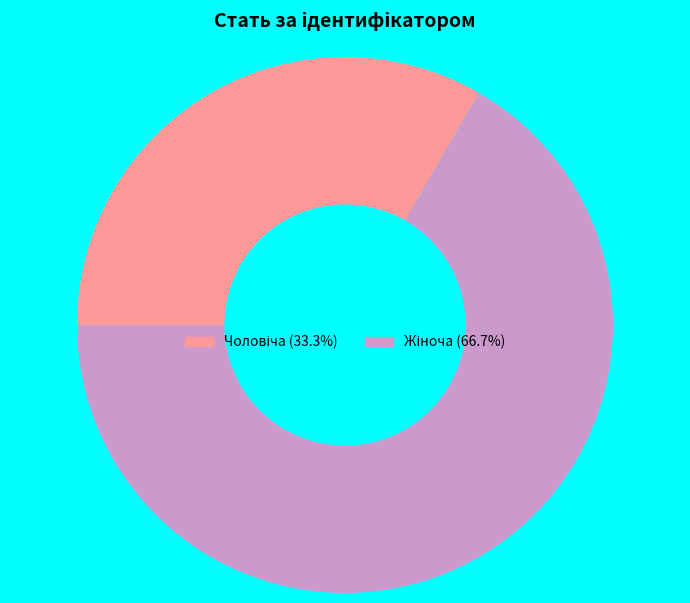

Does any single category account for the majority?

Yes